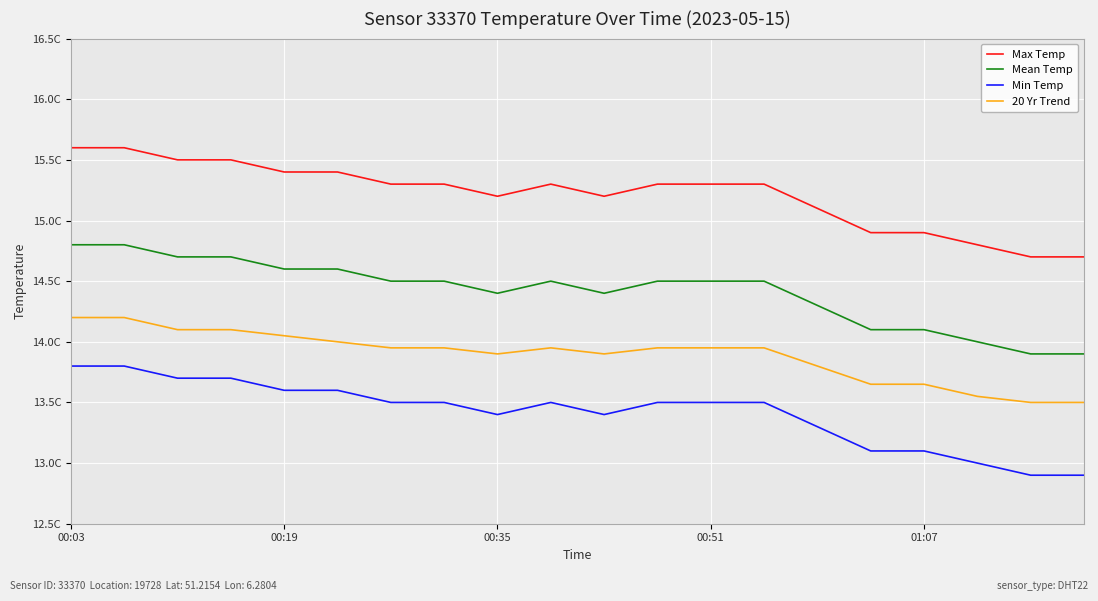

True or false: 20 Yr Trend and Min Temp cross at least once.

False